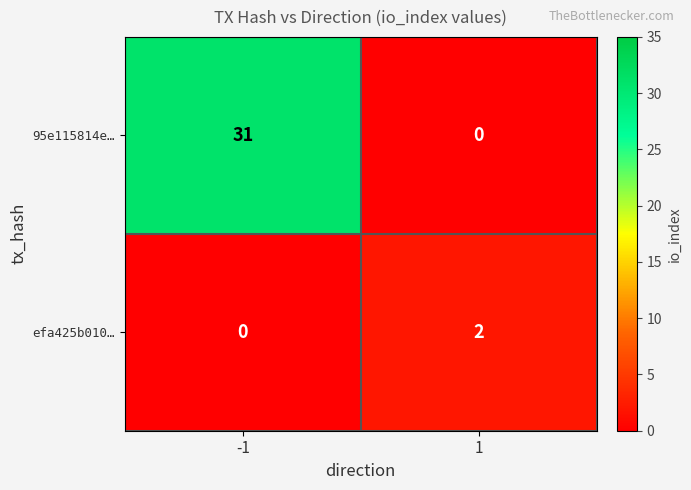

The value of 95e115814e… at -1 is 19. True or false?

False